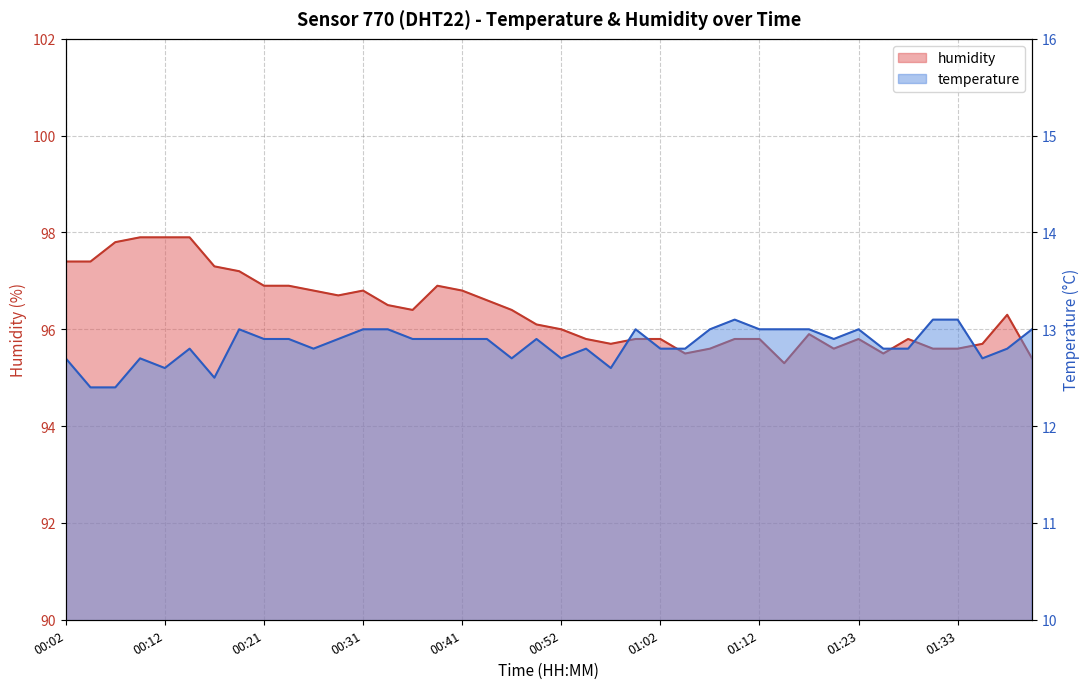

Which series has the largest total across all categories?

humidity